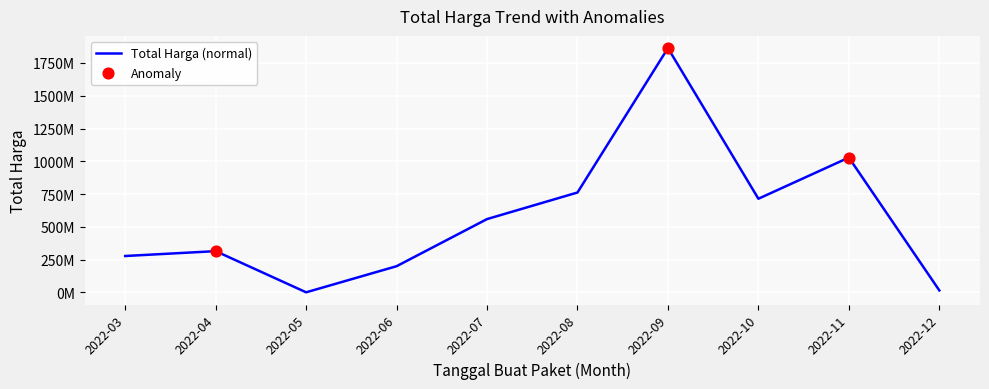

Is this an area chart (filled region under the line)?

No